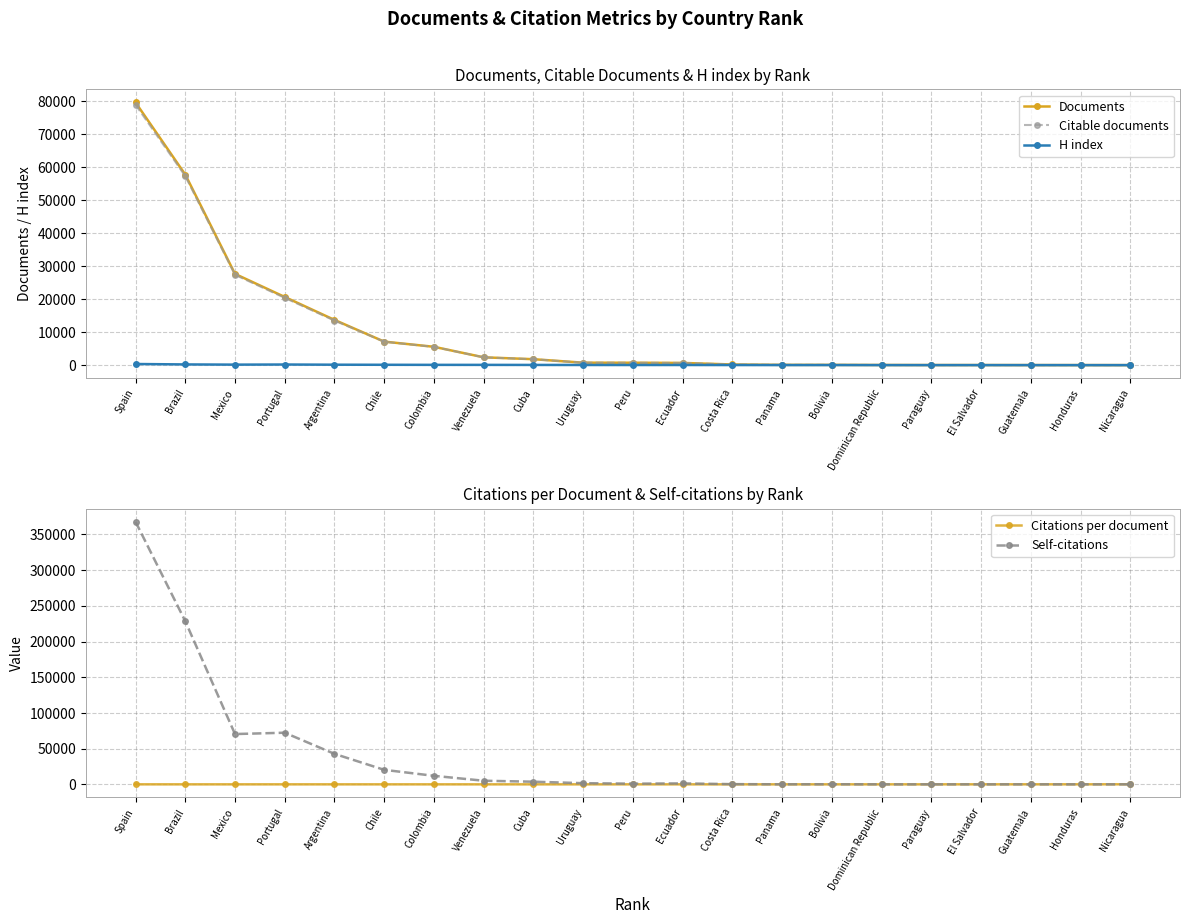

True or false: Citable documents has more than 1 interior local peaks.

False